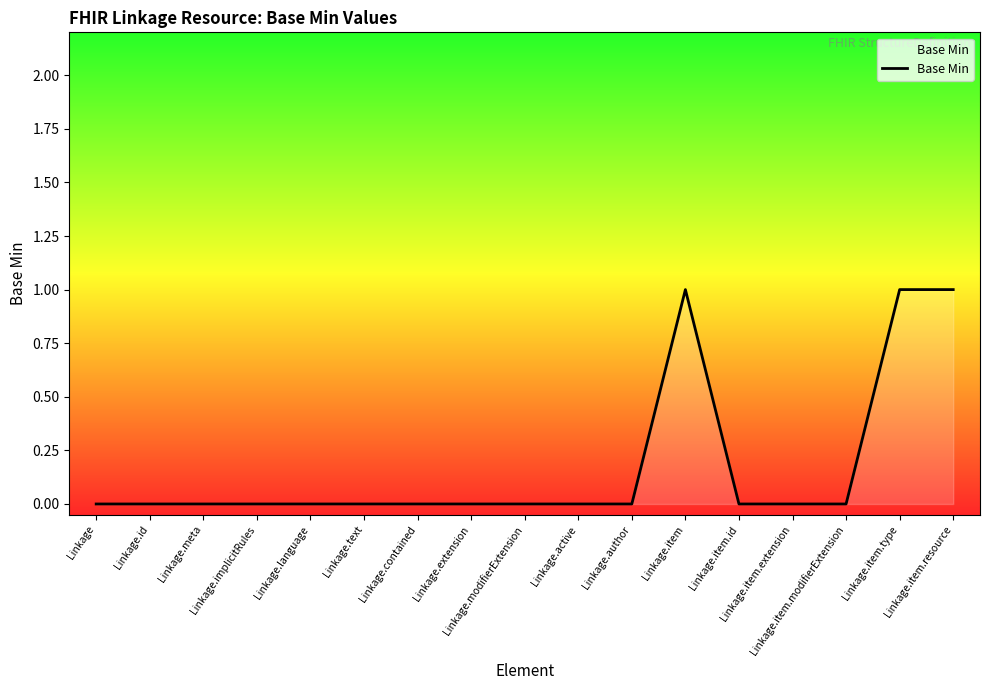

What position from the right is Linkage?

17